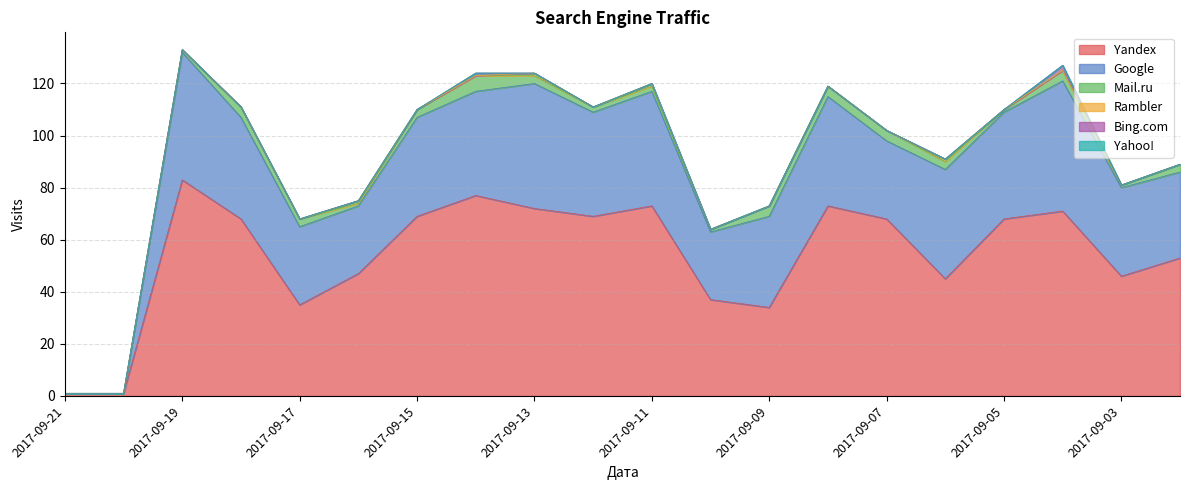

Which series has the largest range (max minus min)?

Yandex